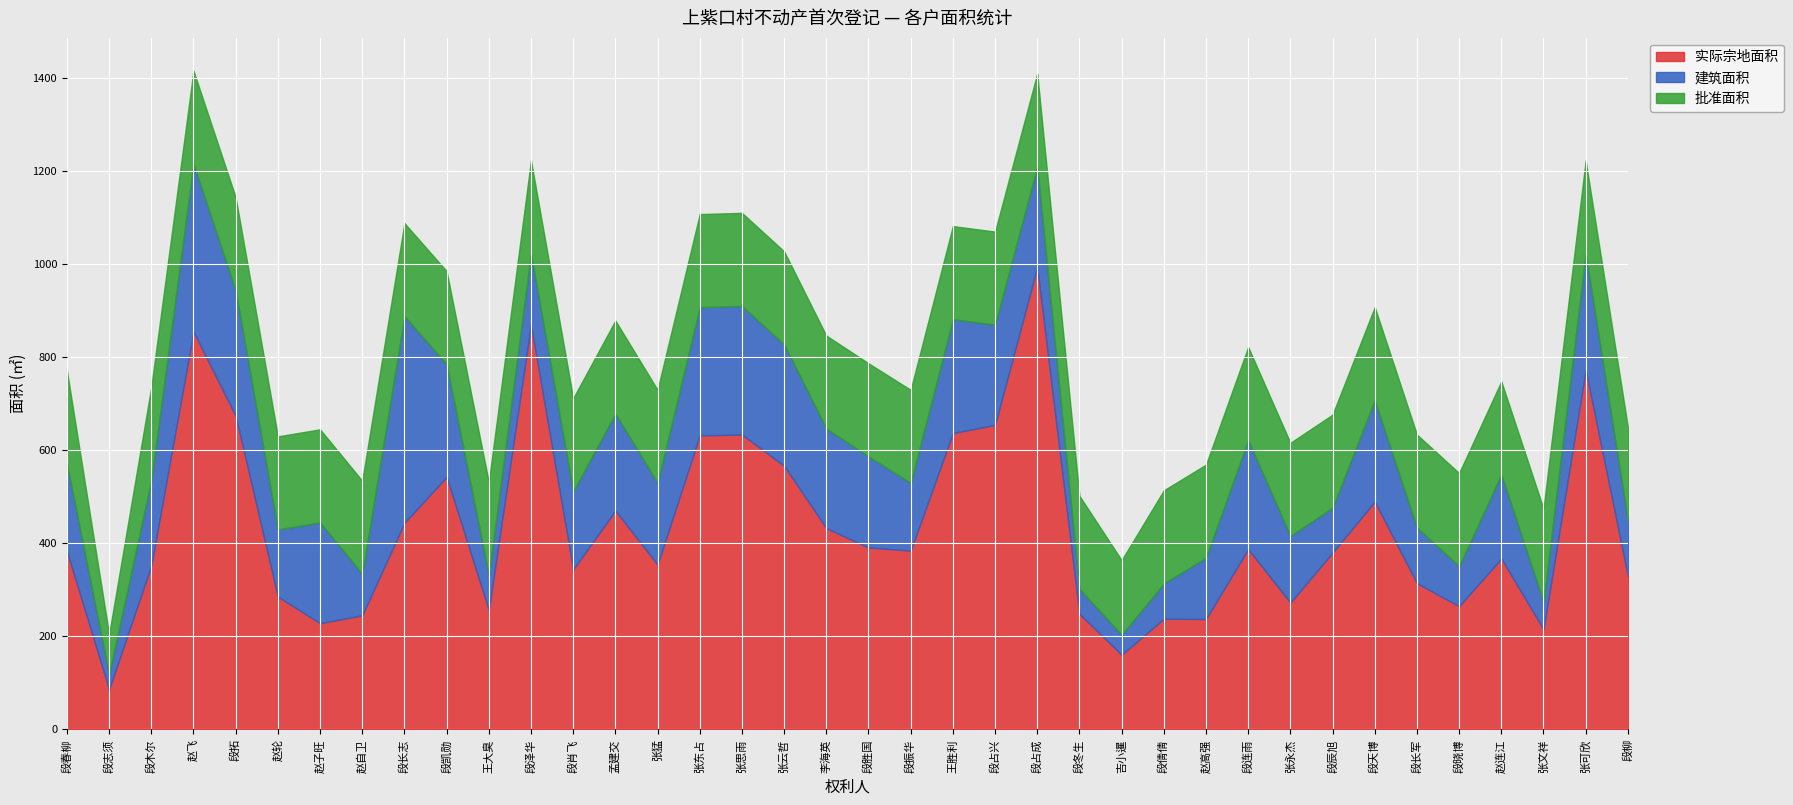

Reading right to left, extract all data points from this chart.

实际宗地面积: 段柳=329.9	张可欣=772.2	张文祥=215.0	赵连江=367.1	段晓博=264.7	段长军=314.1	段天博=489.4	段辰旭=379.9	张永杰=272.2	段连雨=387.3	赵高强=237.2	段倩倩=237.8	吉小暹=160.3	段冬生=248.3	段占成=993.5	段占兴=654.2	王胜利=636.6	段振华=384.2	段胜国=390.9	李海英=432.4	张云哲=566.4	张思雨=633.6	张东占=631.7	张猛=354.1	孟建交=470.1	段肖飞=343.5	段泽华=869.5	王大臭=256.4	段凯勋=542.5	段长志=443.9	赵自卫=245.0	赵子旺=228.1	赵轮=285.2	段拓=673.4	赵飞=854.6	段木尔=352.1	段志须=86.0	段春柳=382.7
建筑面积: 段柳=119.2	张可欣=249.7	张文祥=59.0	赵连江=180.7	段晓博=85.9	段长军=119.2	段天博=218.0	段辰旭=96.4	张永杰=143.5	段连雨=234.3	赵高强=131.6	段倩倩=75.8	吉小暹=42.9	段冬生=53.5	段占成=215.7	段占兴=215.3	王胜利=244.8	段振华=145.3	段胜国=195.7	李海英=213.7	张云哲=260.7	张思雨=276.2	张东占=275.5	张猛=175.5	孟建交=208.3	段肖飞=167.9	段泽华=152.9	王大臭=74.8	段凯勋=242.1	段长志=443.9	赵自卫=89.2	赵子旺=216.5	赵轮=144.3	段拓=269.6	赵飞=360.7	段木尔=183.6	段志须=32.0	段春柳=188.1
批准面积: 段柳=200.0	张可欣=200.0	张文祥=200.0	赵连江=200.0	段晓博=200.0	段长军=200.0	段天博=200.0	段辰旭=200.0	张永杰=200.0	段连雨=200.0	赵高强=200.0	段倩倩=200.0	吉小暹=160.3	段冬生=200.0	段占成=200.0	段占兴=200.0	王胜利=200.0	段振华=200.0	段胜国=200.0	李海英=200.0	张云哲=200.0	张思雨=200.0	张东占=200.0	张猛=200.0	孟建交=200.0	段肖飞=200.0	段泽华=200.0	王大臭=200.0	段凯勋=200.0	段长志=200.0	赵自卫=200.0	赵子旺=200.0	赵轮=200.0	段拓=200.0	赵飞=200.0	段木尔=200.0	段志须=86.0	段春柳=200.0